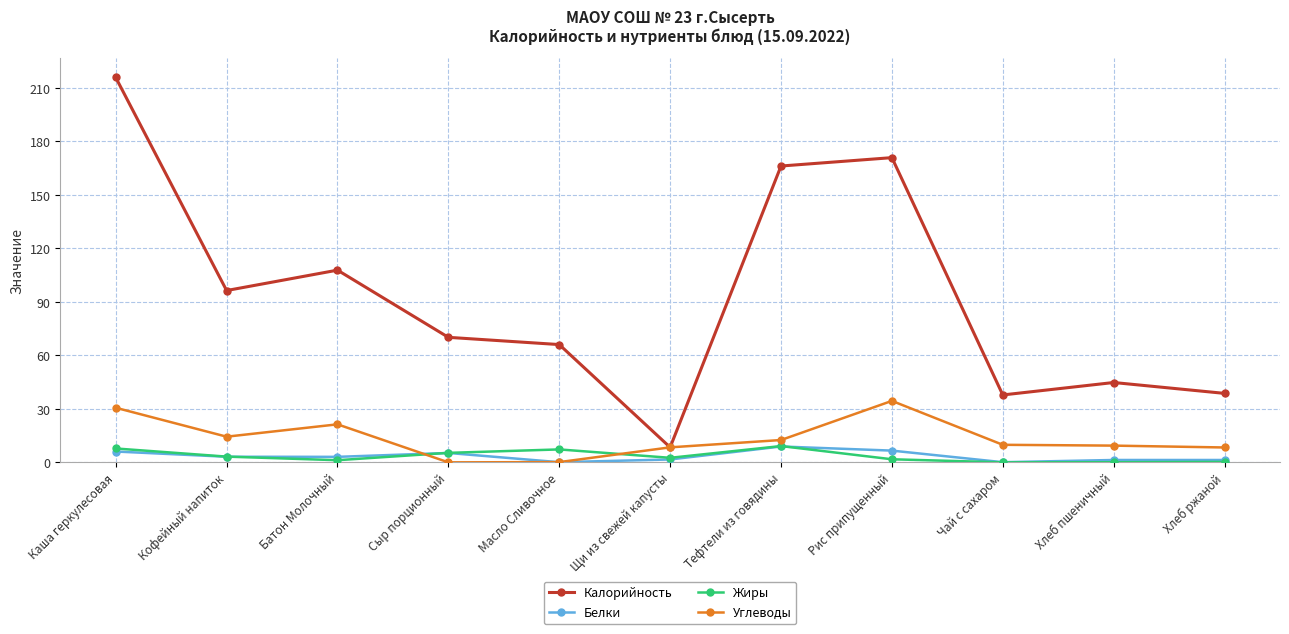

The value of Углеводы at Хлеб пшеничный is 9.4. True or false?

True